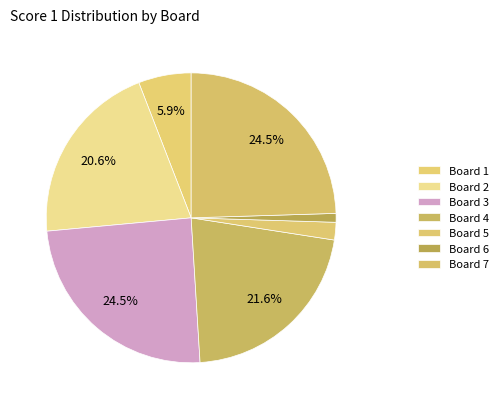

Is Board 3 the majority of the pie?

No